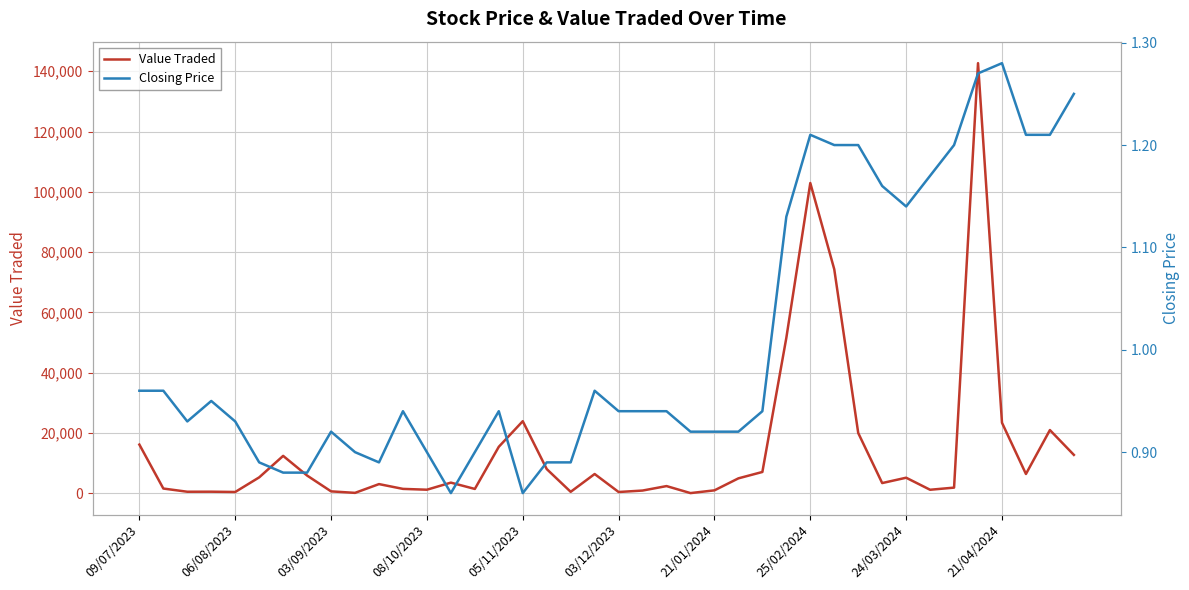

Which series has the largest total across all categories?

Value Traded